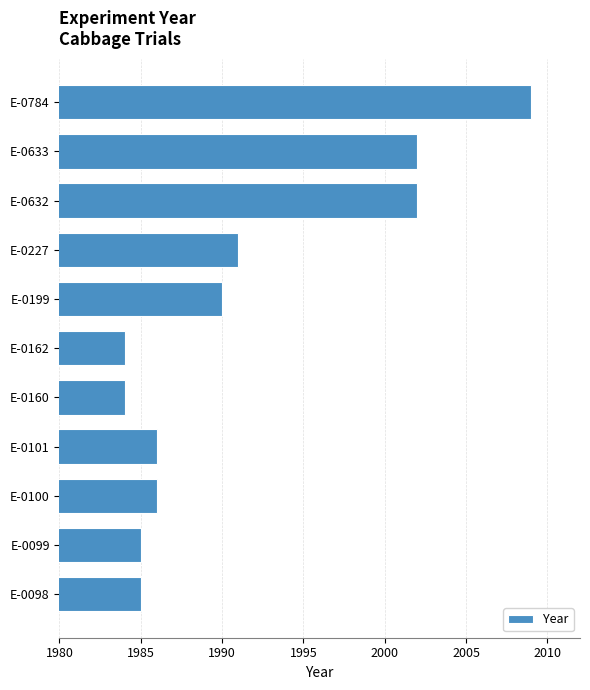

What is the change in value from E-0160 to E-0632?

+18